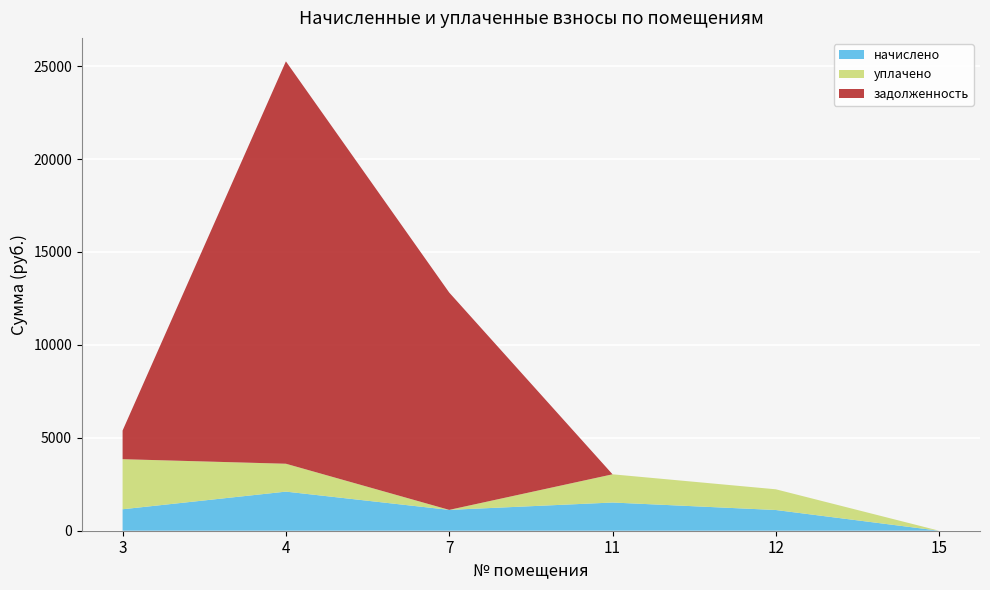

Reading right to left, transcribe all the data shown in this chart.

начислено: 0.0	1114.5	1517.7	1121.8	2104.3	1154.8
уплачено: 0.0	1114.5	1517.7	0.0	1500.0	2694.5
задолженность: 0.0	0.0	0.0	11692.9	21649.7	1539.7